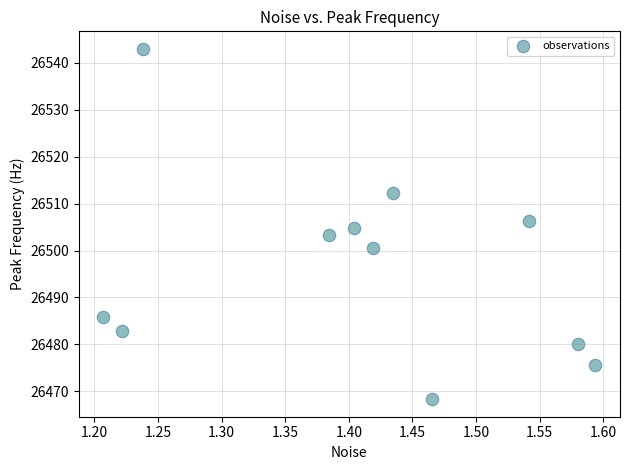

What is the range of X values (max minus min)?

0.4